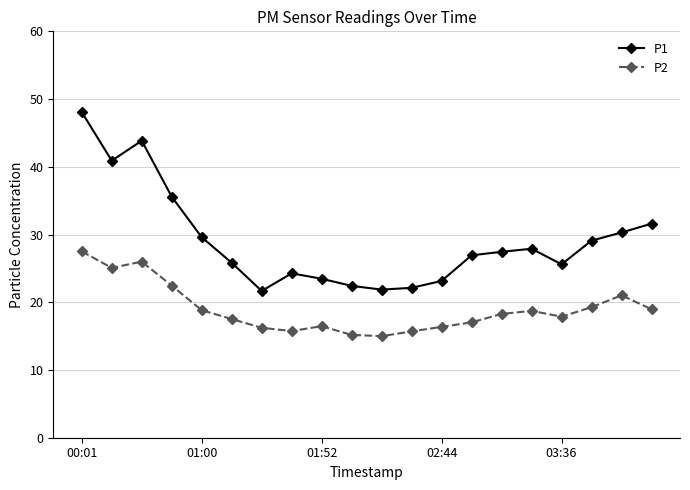

True or false: P2 has more than 1 interior local peaks.

True